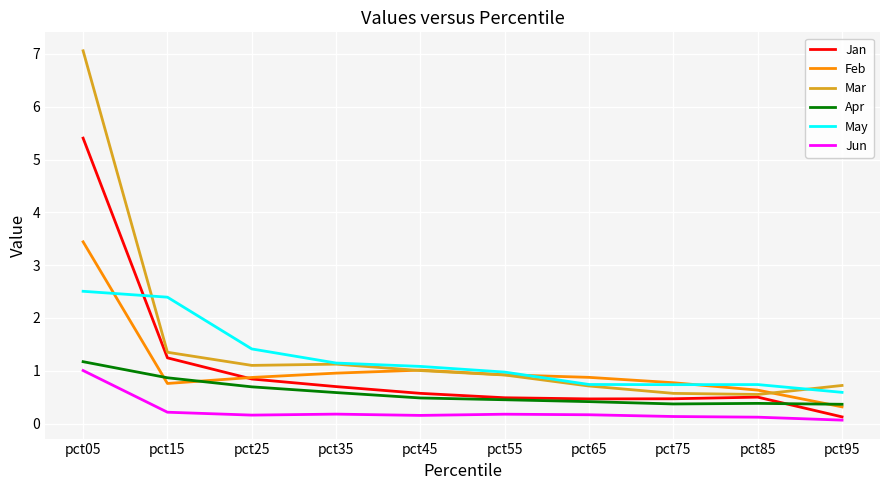

At which category is the sum across all series the highest?

pct05